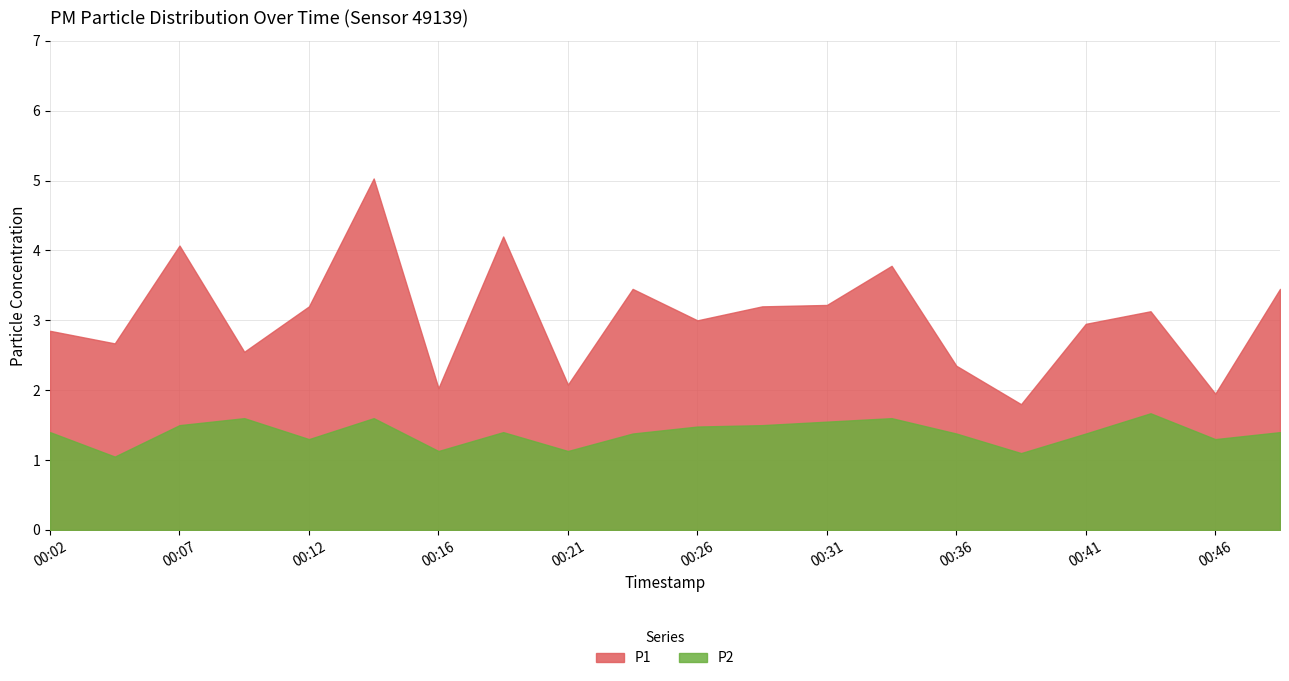

Reading left to right, transcribe all the data shown in this chart.

P1: 00:02=2.9	00:04=2.7	00:07=4.1	00:09=2.5	00:12=3.2	00:14=5.0	00:16=2.0	00:19=4.2	00:21=2.1	00:24=3.5	00:26=3.0	00:29=3.2	00:31=3.2	00:34=3.8	00:36=2.4	00:38=1.8	00:41=3.0	00:43=3.1	00:46=1.9	00:48=3.5
P2: 00:02=1.4	00:04=1.1	00:07=1.5	00:09=1.6	00:12=1.3	00:14=1.6	00:16=1.1	00:19=1.4	00:21=1.1	00:24=1.4	00:26=1.5	00:29=1.5	00:31=1.6	00:34=1.6	00:36=1.4	00:38=1.1	00:41=1.4	00:43=1.7	00:46=1.3	00:48=1.4